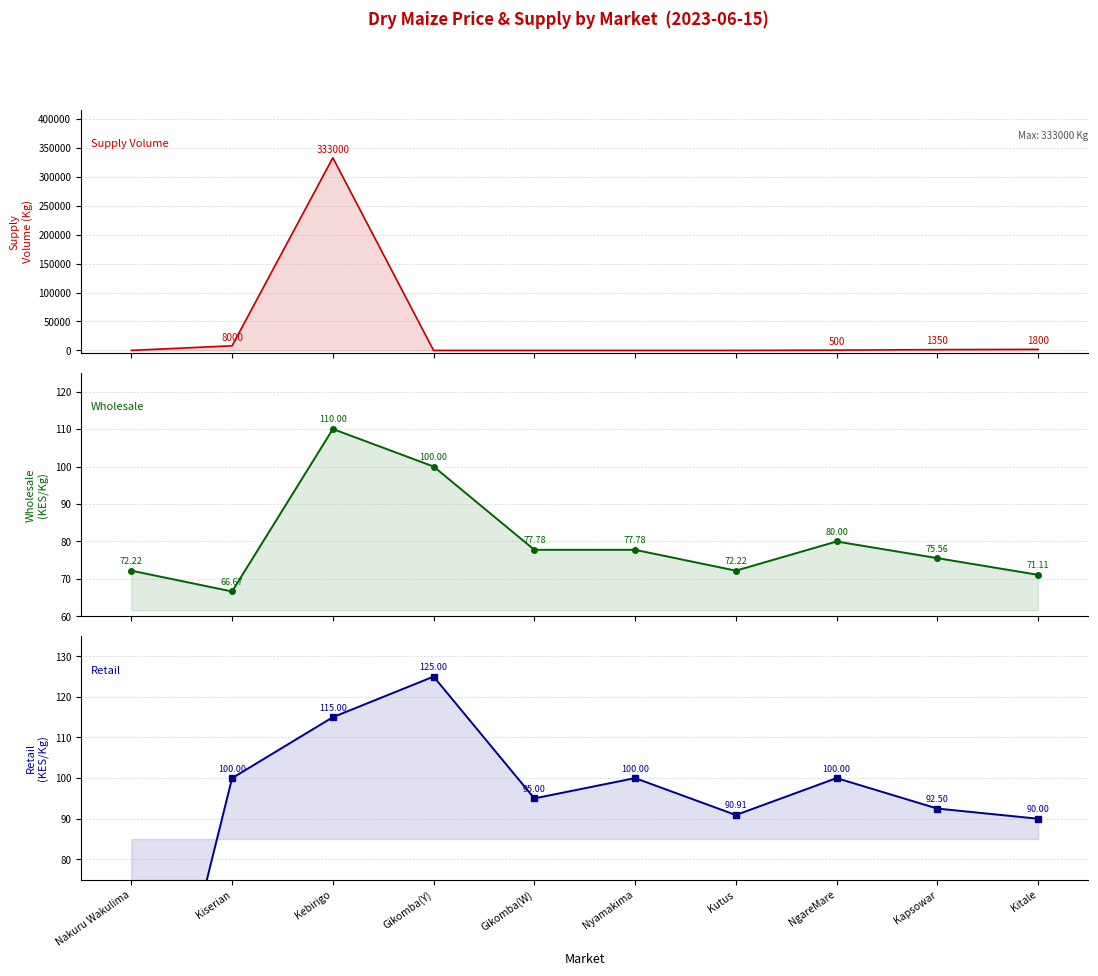

How many interior local peaks does the Wholesale (KES/Kg) series have?

2